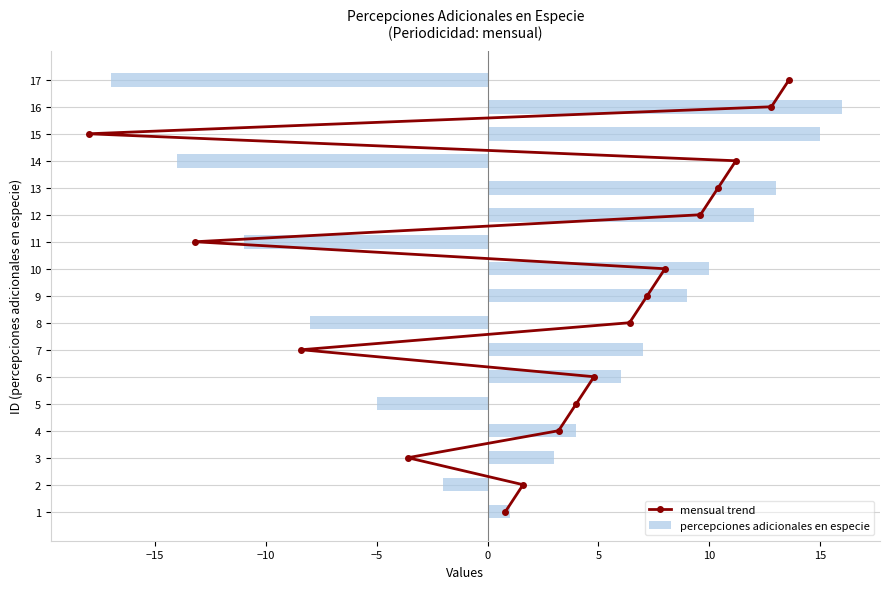

What is the average value of the percepciones adicionales en especie series?

2